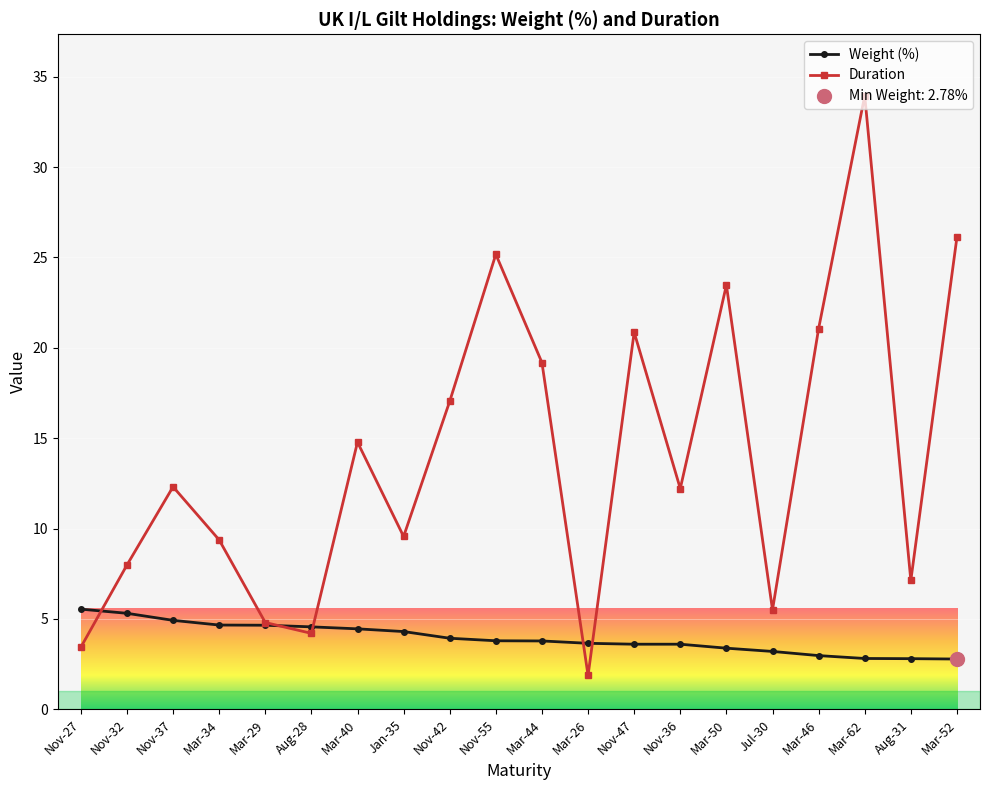

Does the chart display data point markers on the line(s)?

Yes